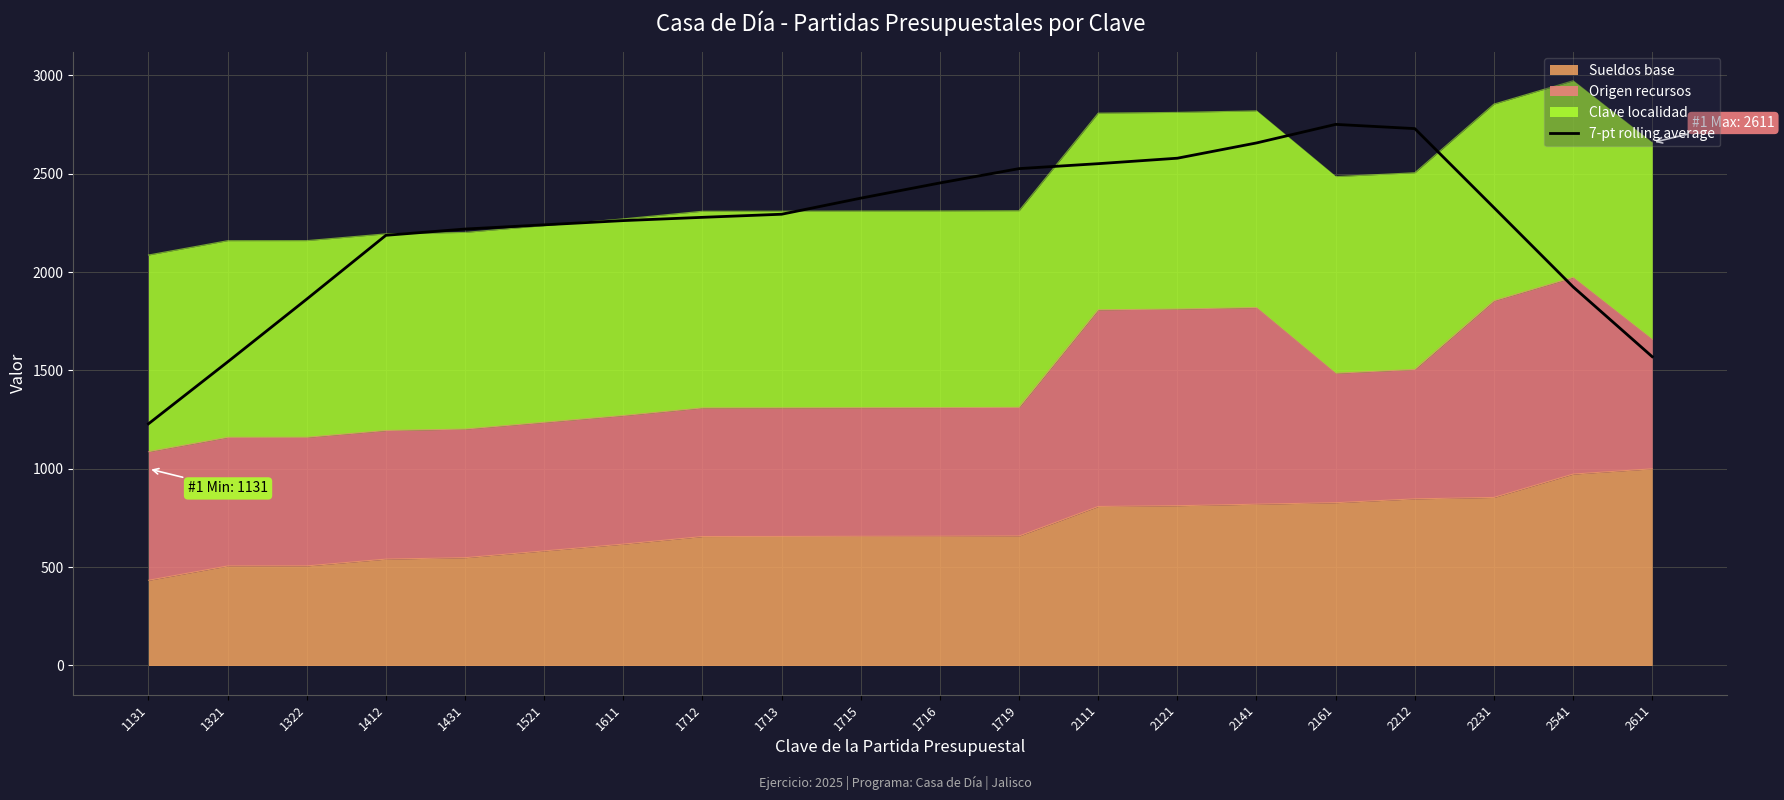

True or false: the data has more than 2 interior local peaks.

False